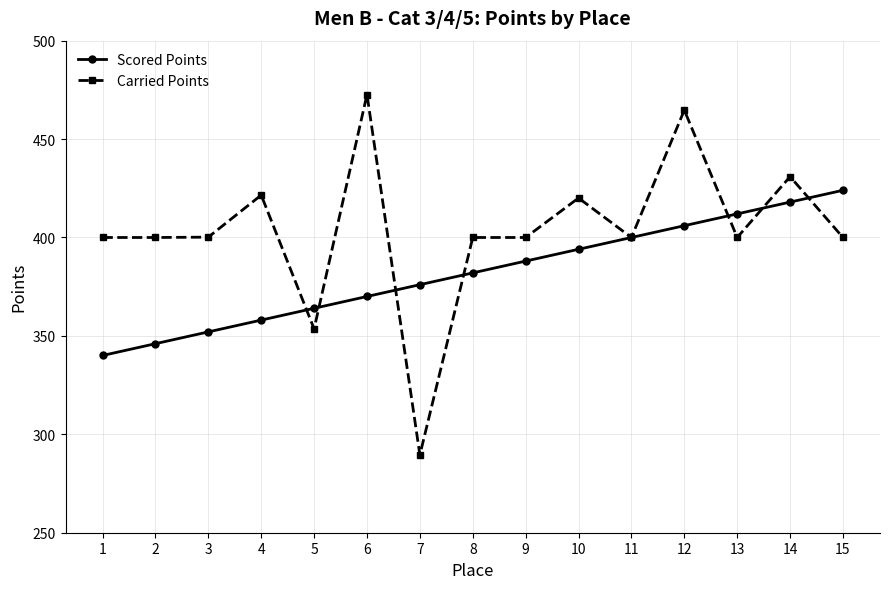

Which series has the largest total across all categories?

Carried Points